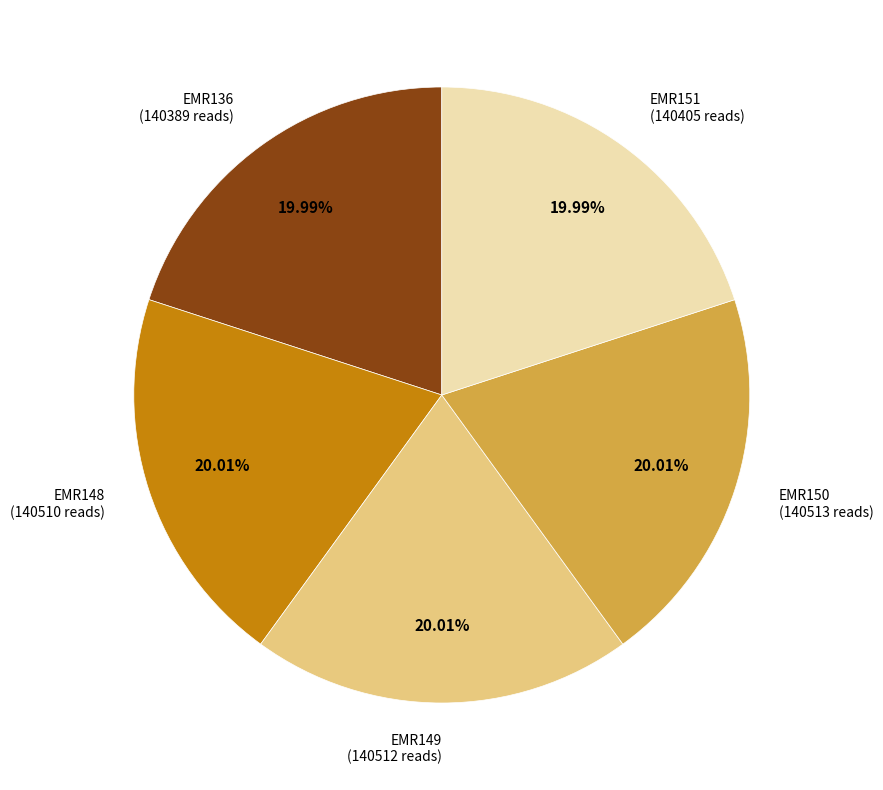

To the nearest percent, what percentage of the pie is EMR151?

20%